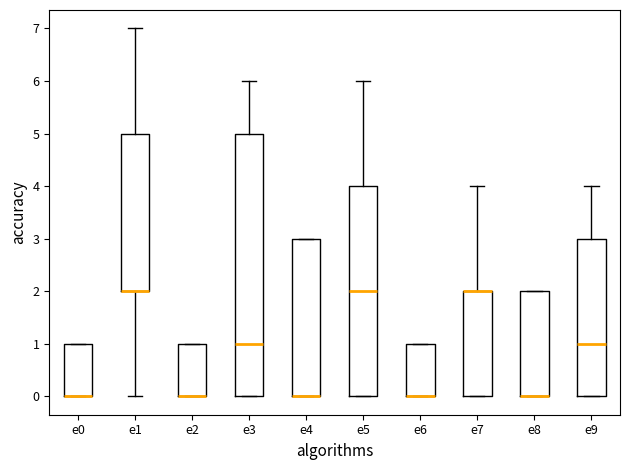

Which box is the tallest, from its lower edge to its upper edge?

e3